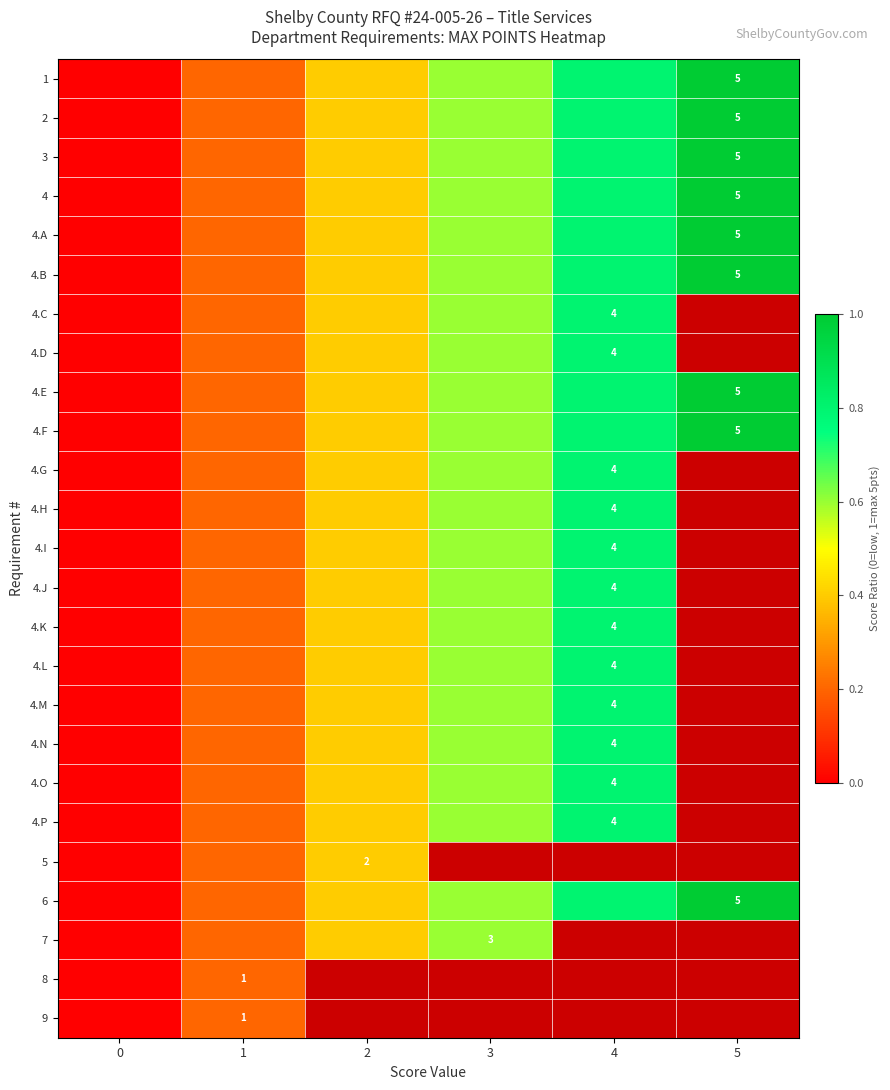

At which category is the sum across all series the highest?

1